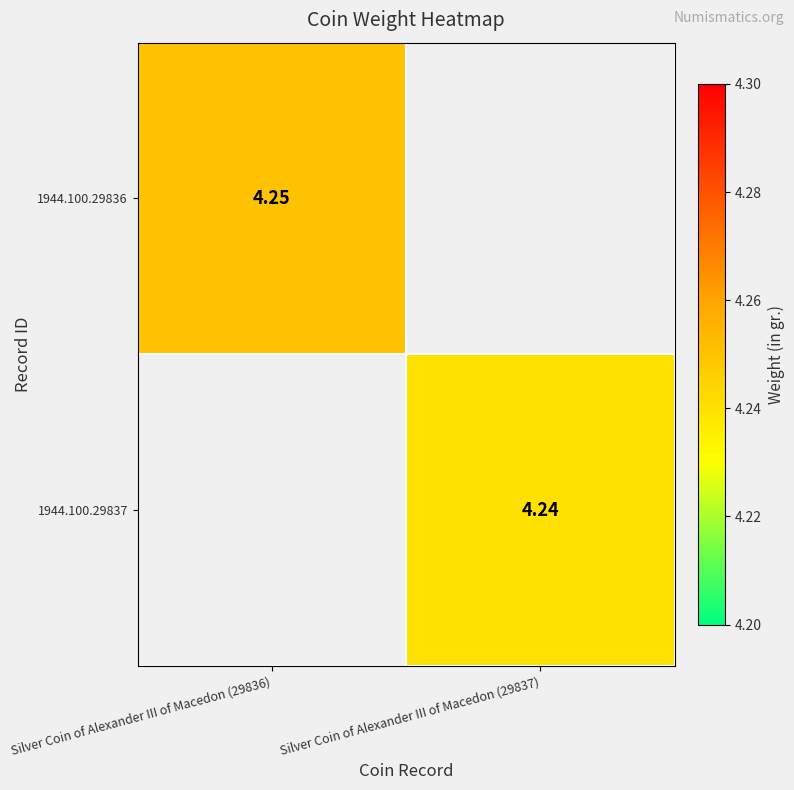

Which series has the widest spread of values?

1944.100.29836